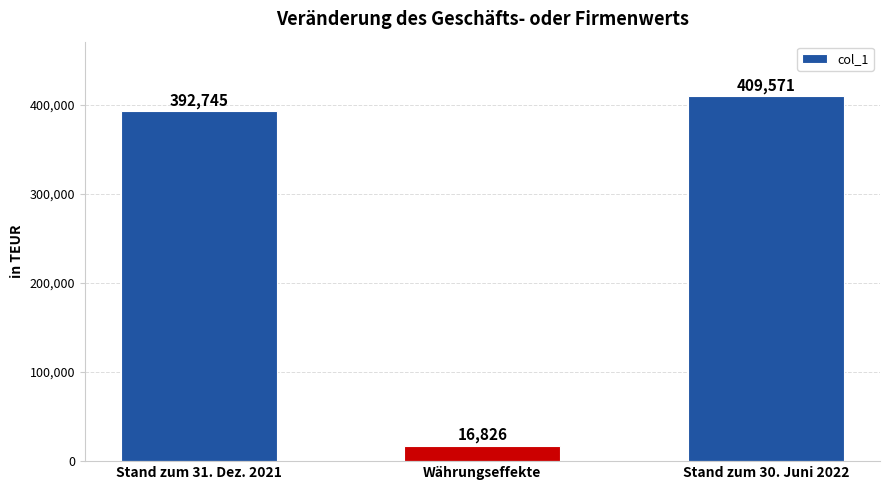

What is the label of the 3rd bar from the right?

Stand zum 31. Dez. 2021